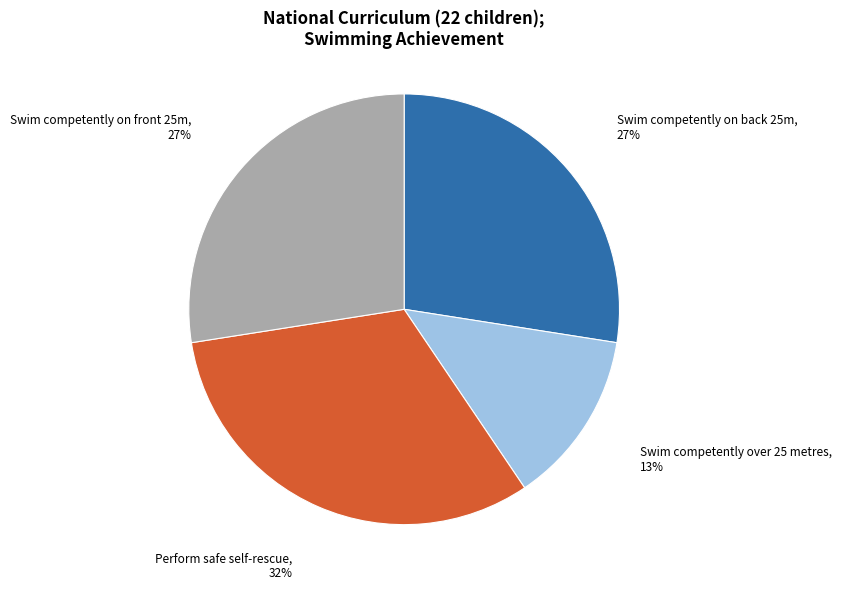

To the nearest percent, what is the difference between the largest and smallest slice percentages?

19%